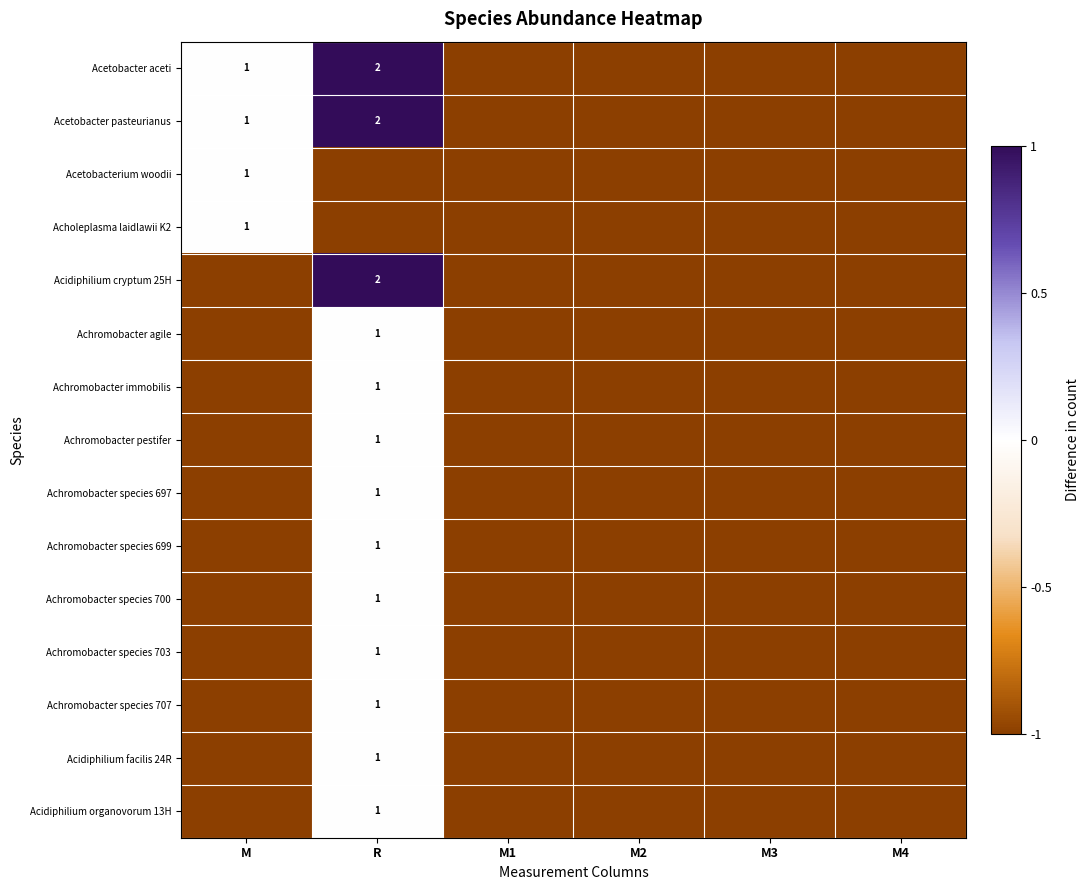

Which has a higher value, M1 or R?

R